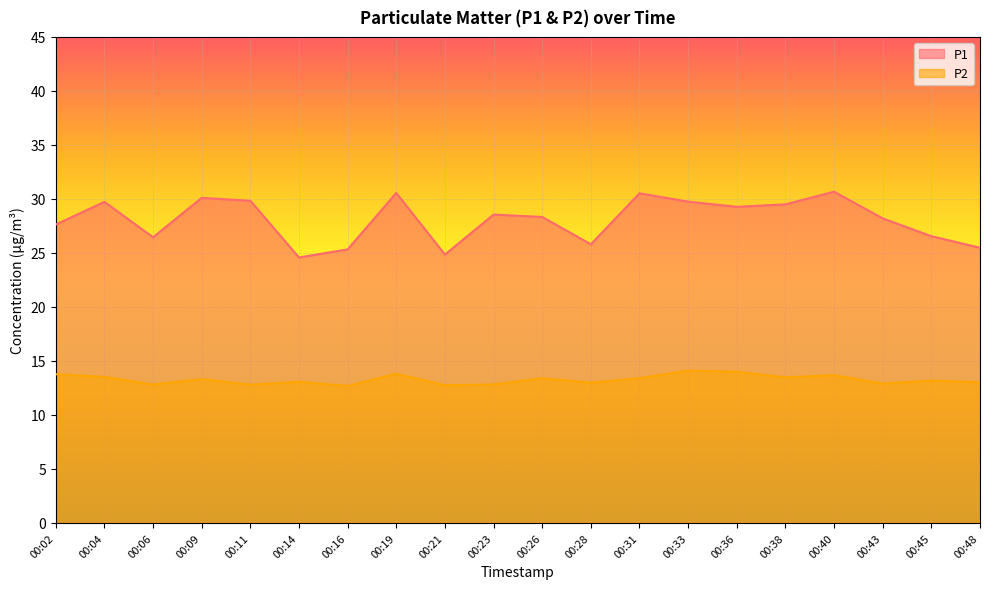

Between 00:43 and 00:11, which is larger?

00:11